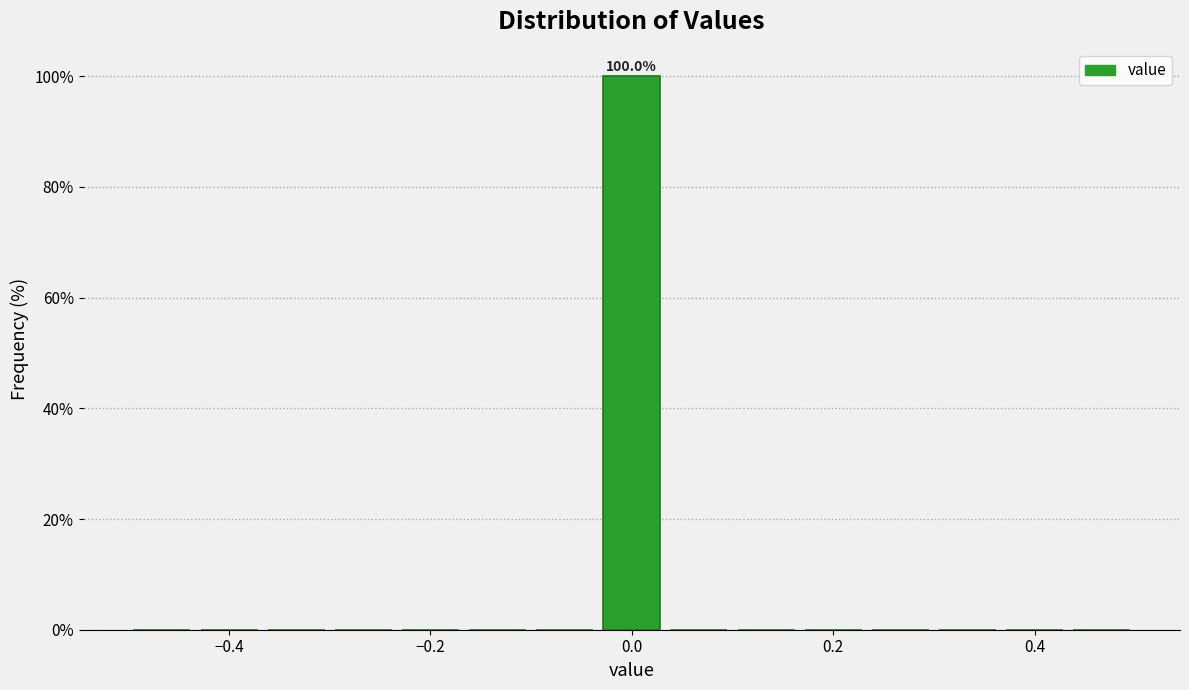

Read against the x-axis, roughly where is the centre of the tallest bar?

0.00